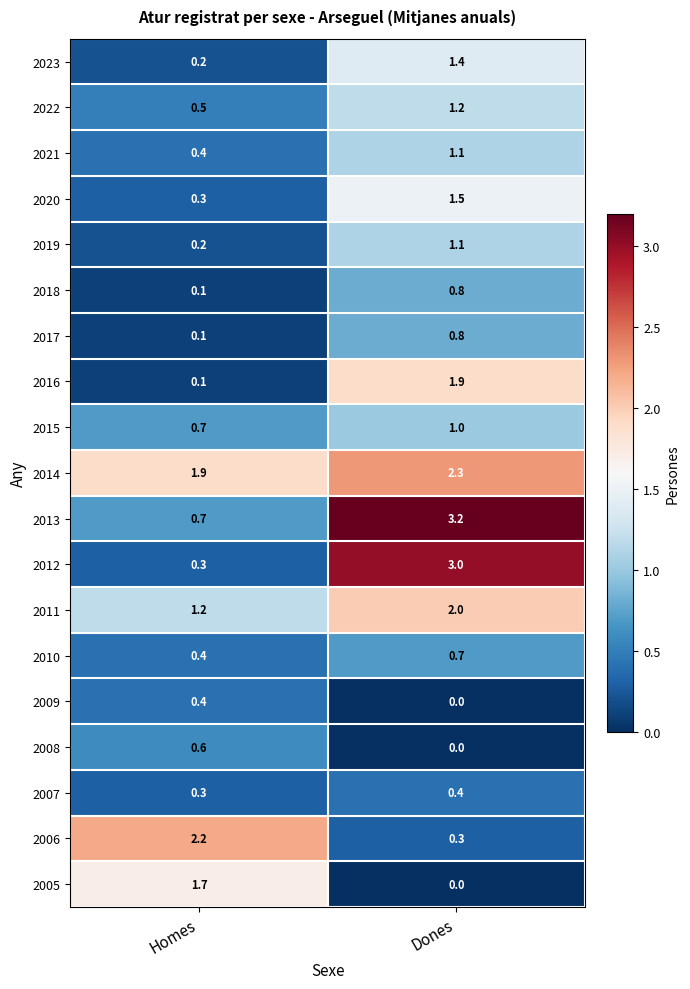

At which label is 2018 closest to 0?

Homes